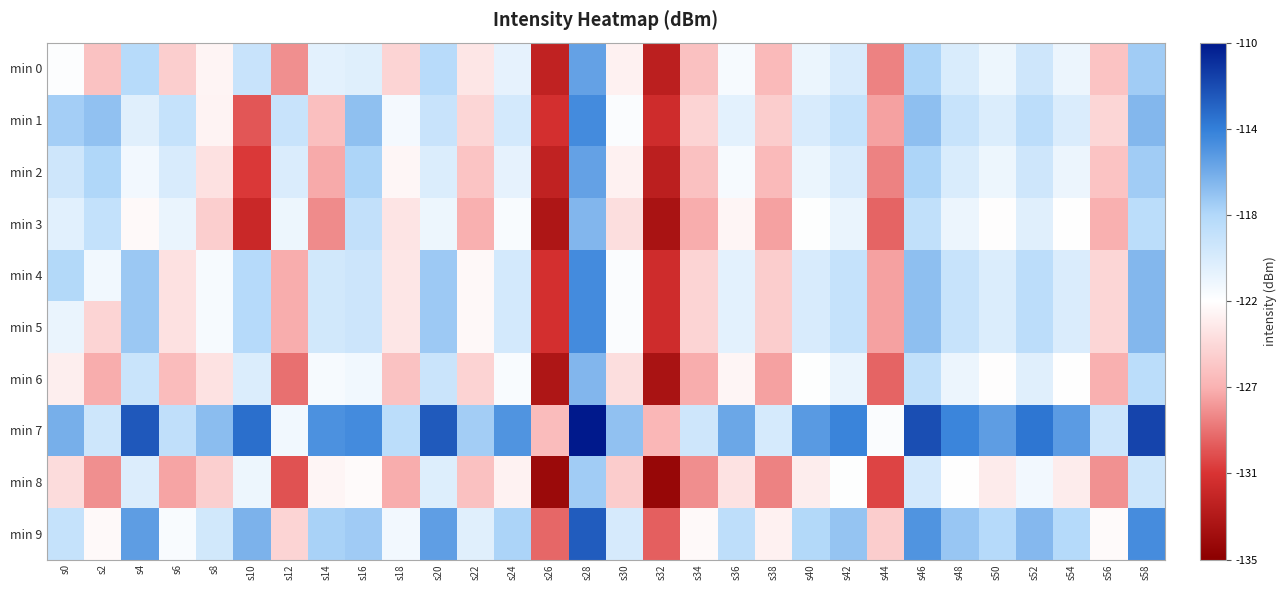

What is the difference between the highest and lowest values at s52?

8.0